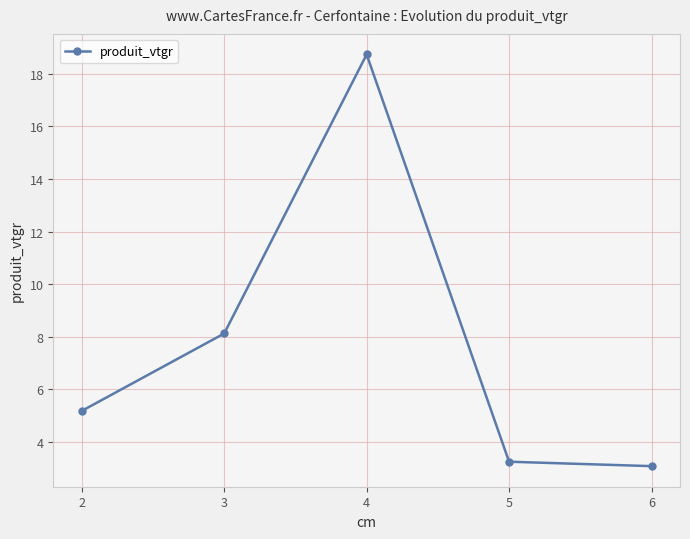

What is the value of the 5th point from the left?

3.1